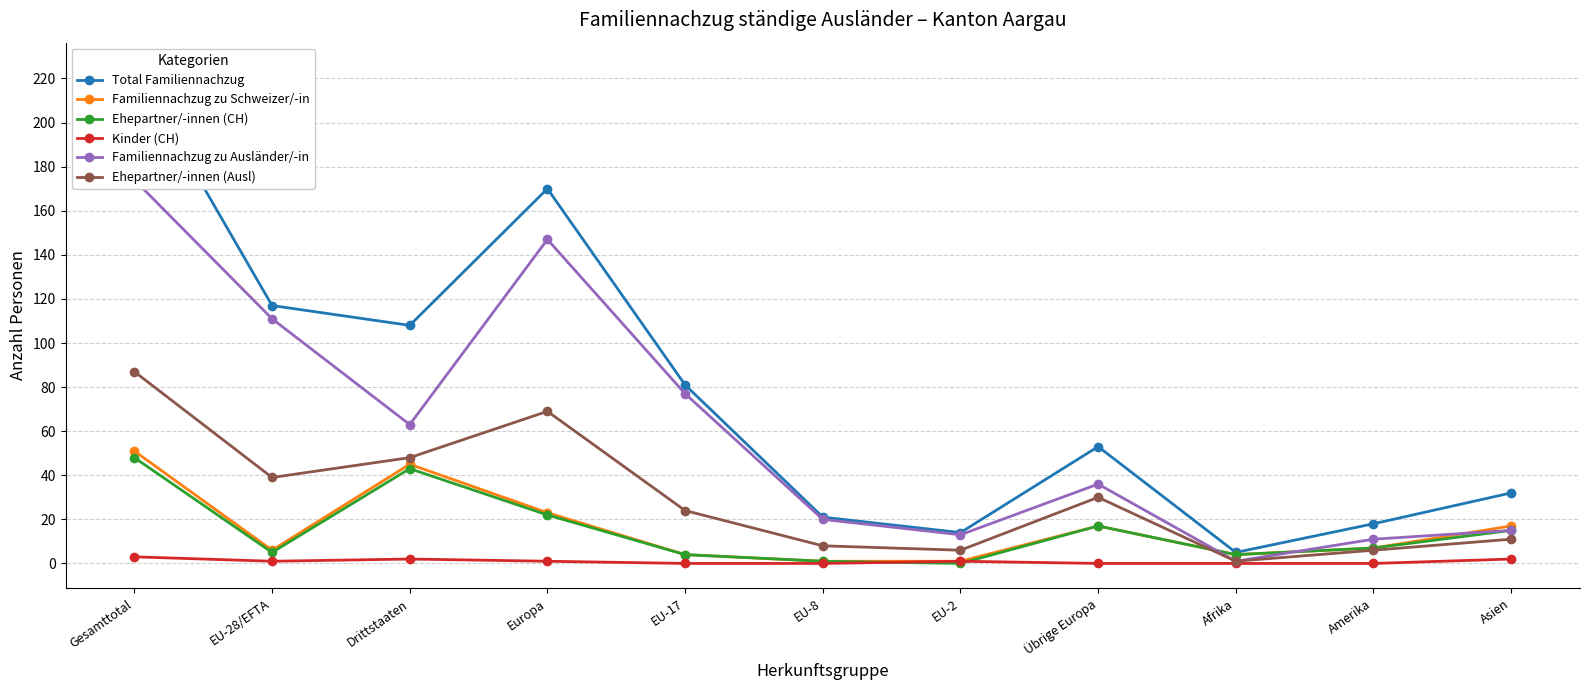

What is the difference between the Ehepartner/-innen (CH) values at Drittstaaten and EU-2?

43